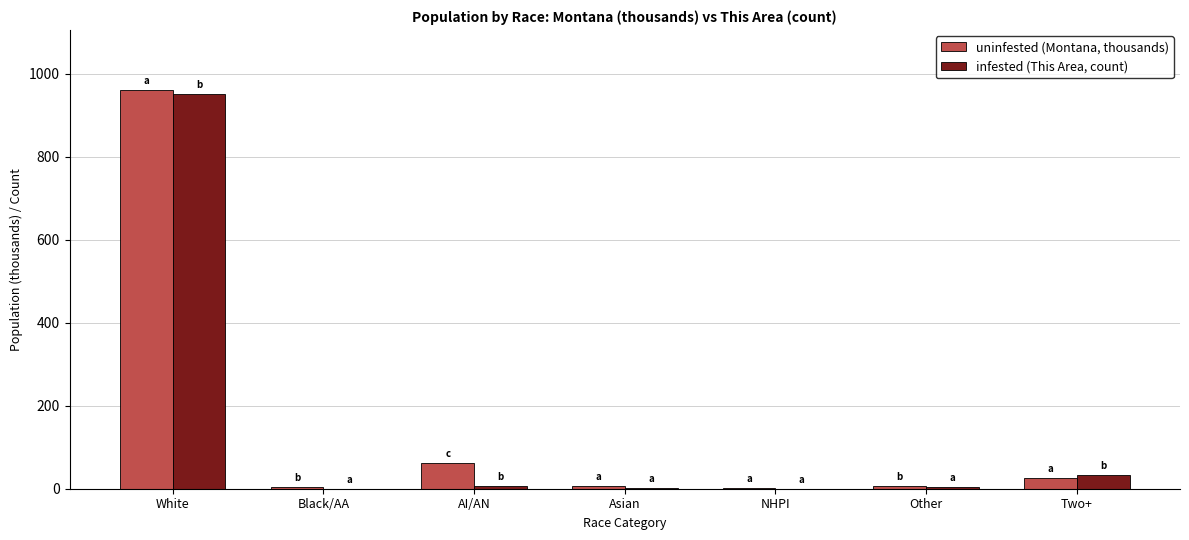

At which category is the sum across all series the highest?

White